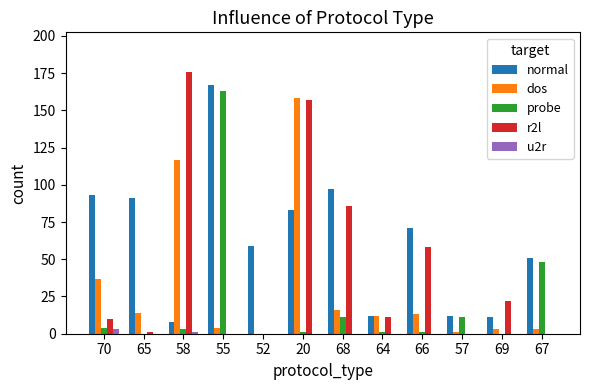

Is the value of u2r at 64 greater than the value of normal at 64?

No